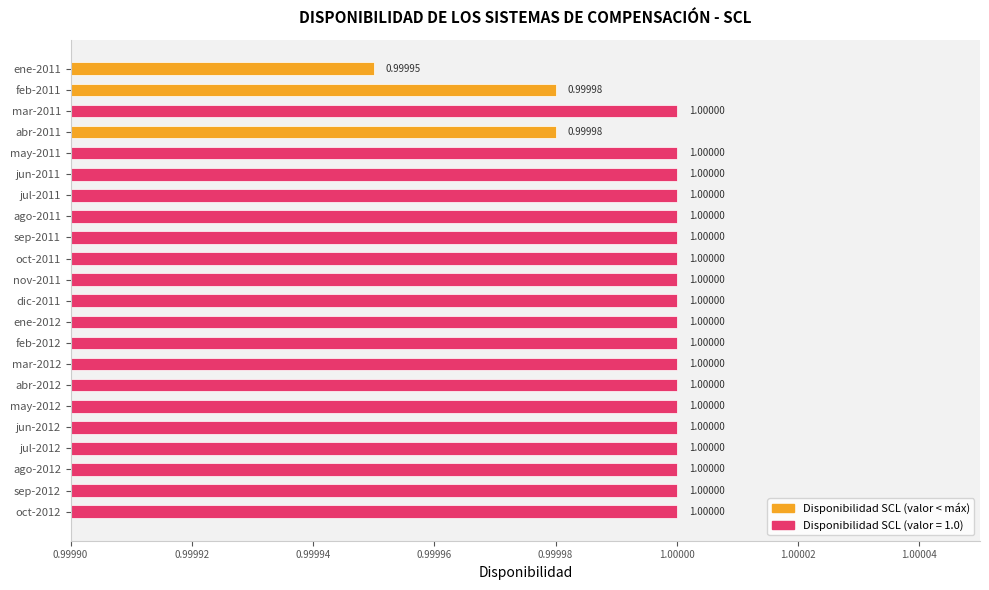

Approximately how many times larger is the value at feb-2011 compared to dic-2011?

1.0